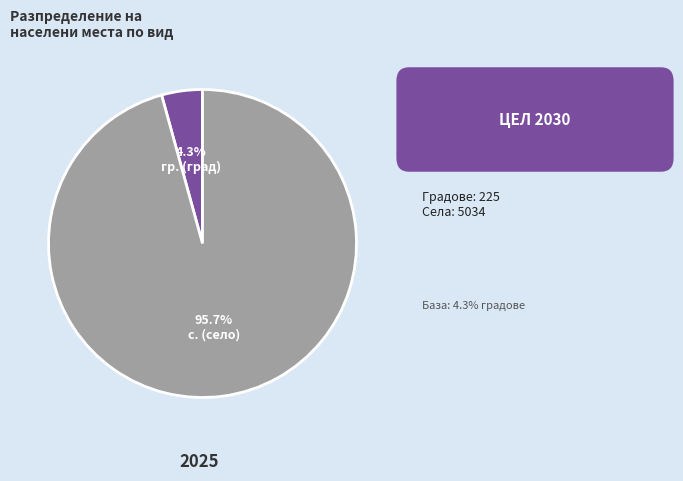

Does any single category account for the majority?

Yes